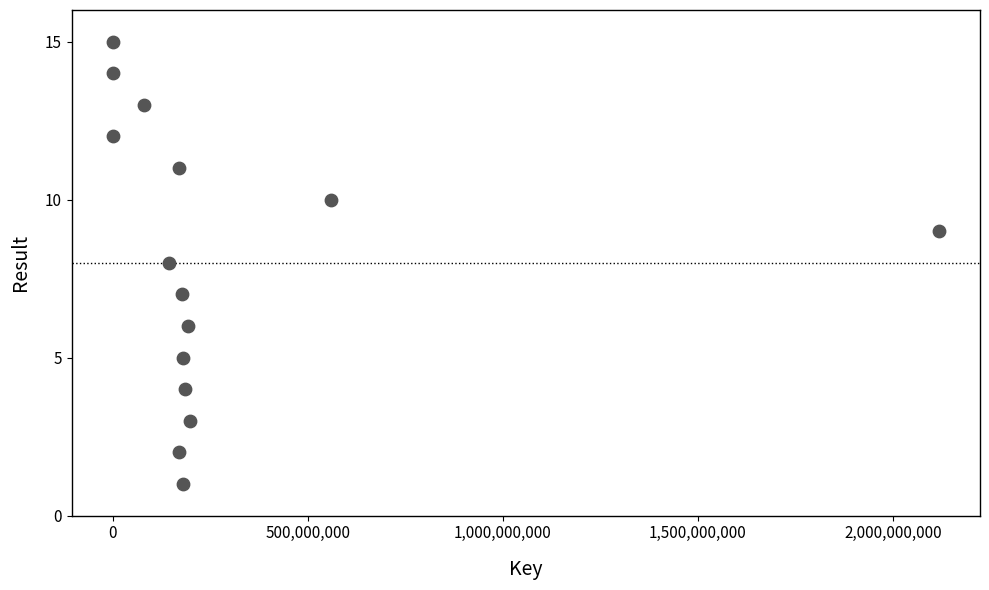

What is the range of X values (max minus min)?

2117290891